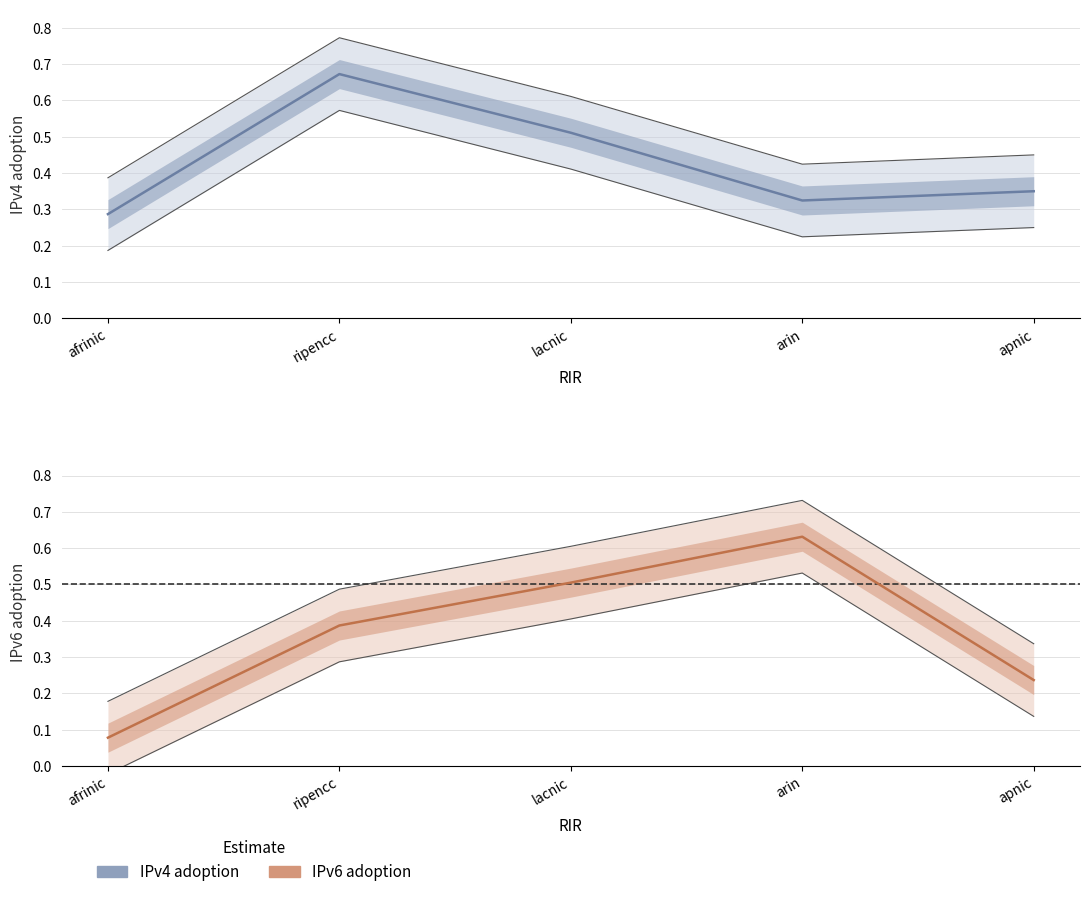

What are all the series names shown in the legend?

IPv4 adoption, IPv6 adoption